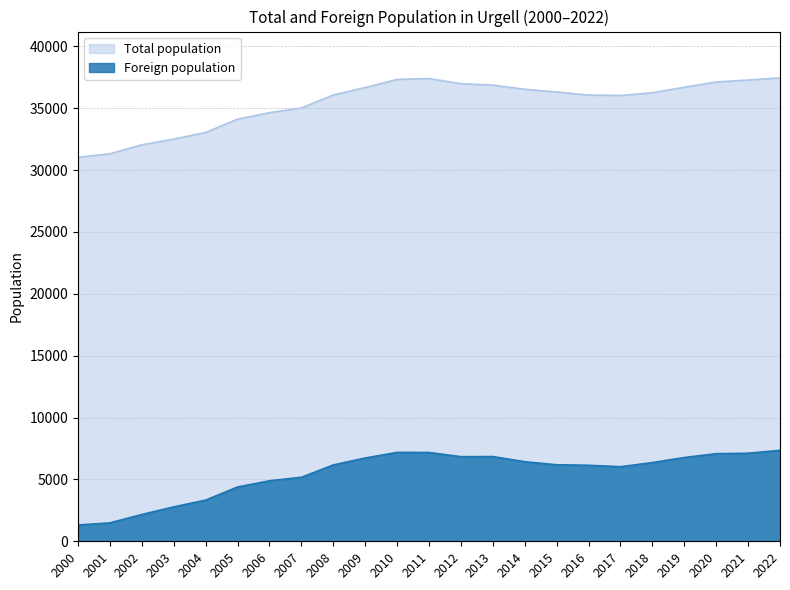

How many data points in Total population are less than 36243?

11